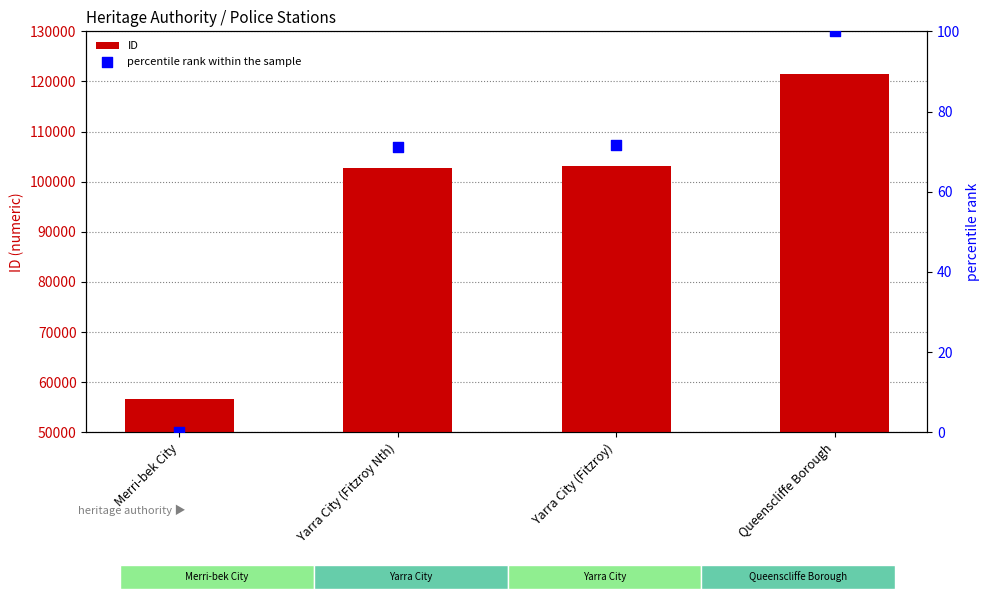

What are all the series names shown in the legend?

ID, percentile rank within the sample